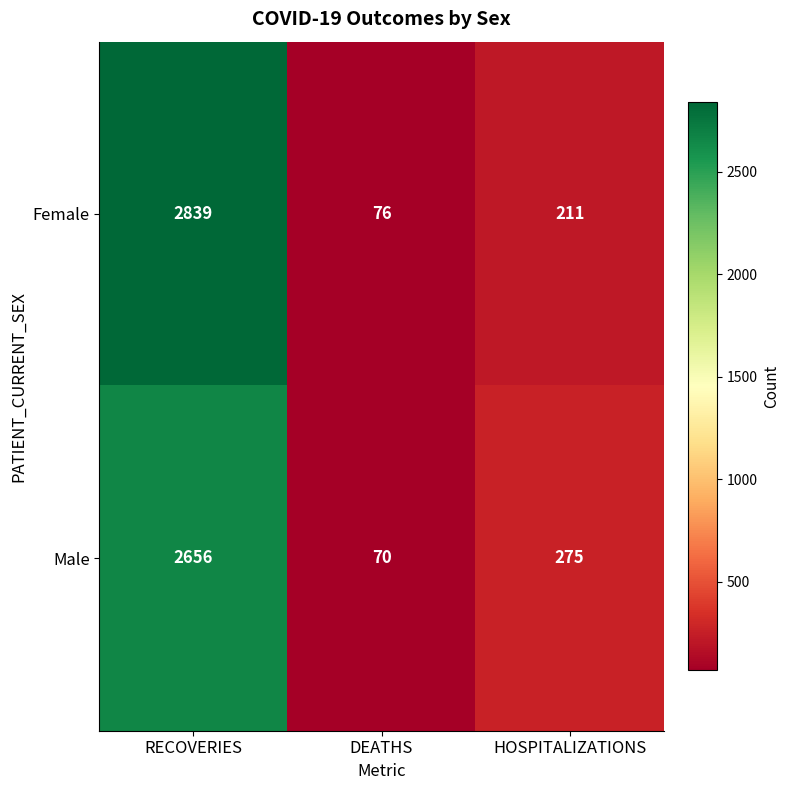

Reading right to left, what are all the values shown in this chart?

Female: 211	76	2839
Male: 275	70	2656